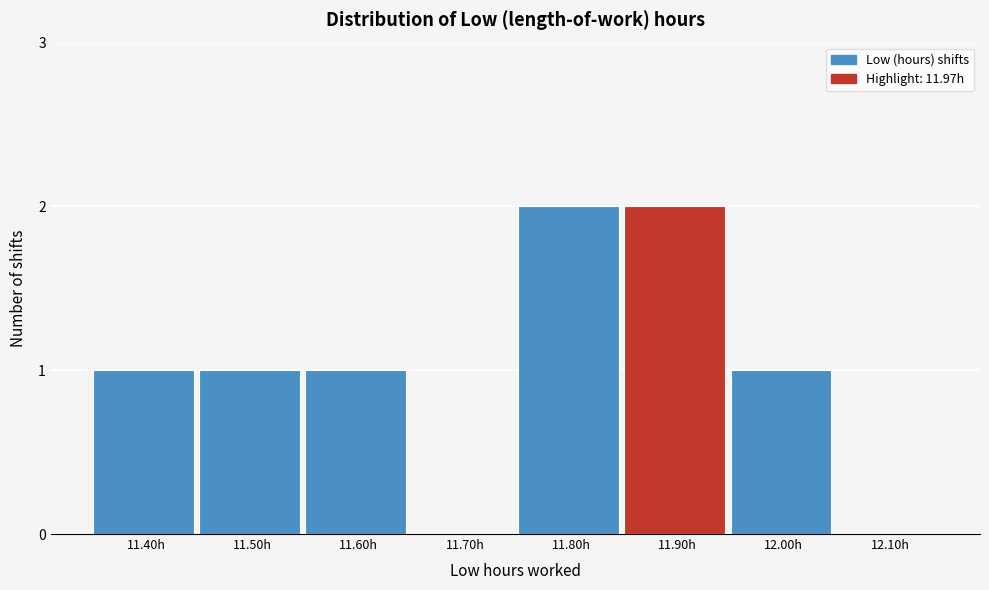

Reading right to left, what are all the values shown in this chart?

12.10h=0	12.00h=1	11.90h=2	11.80h=2	11.70h=0	11.60h=1	11.50h=1	11.40h=1